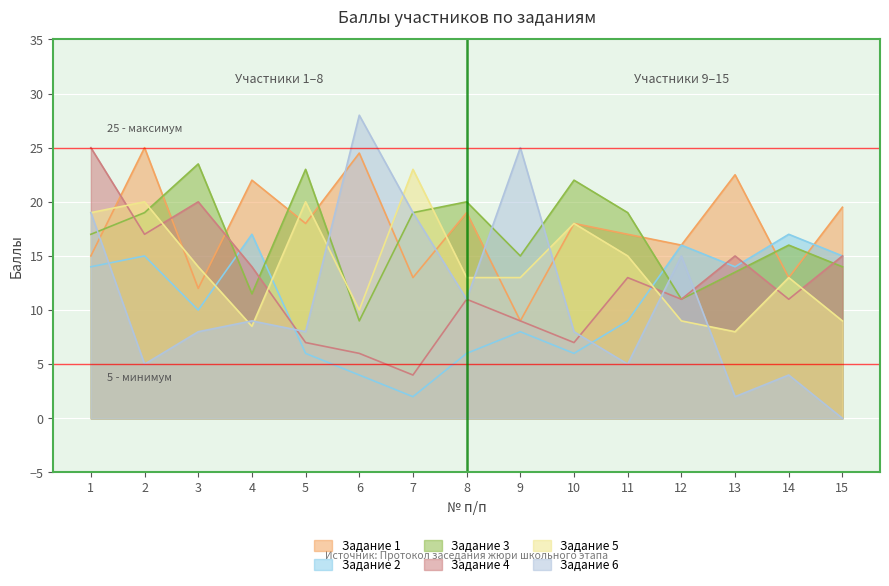

True or false: Задание 2 and Задание 3 intersect in this chart.

True